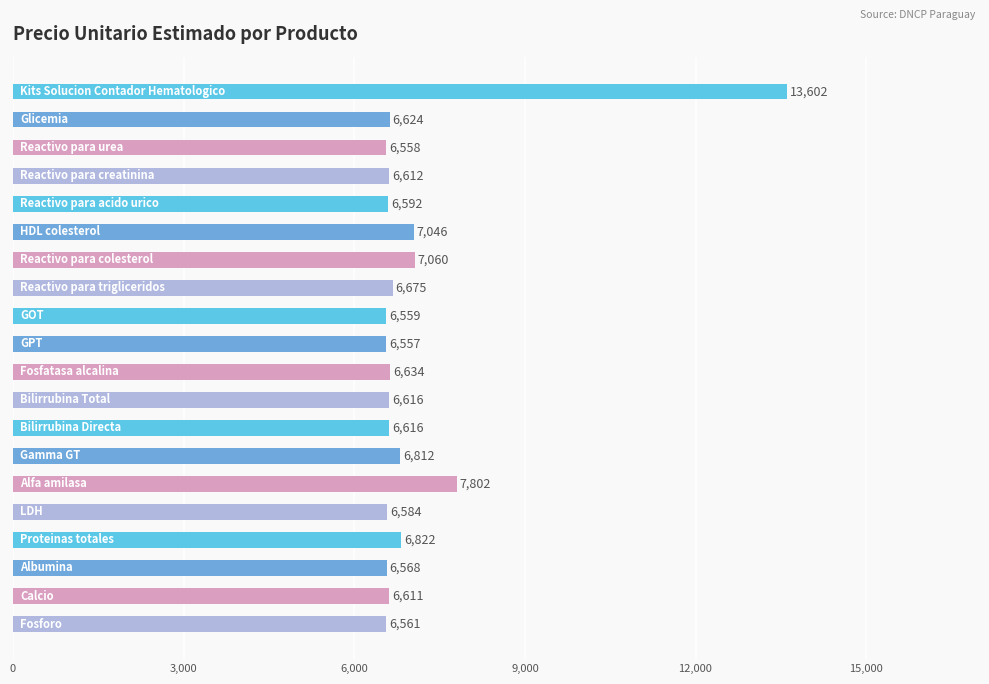

What is the smallest value displayed?

6557